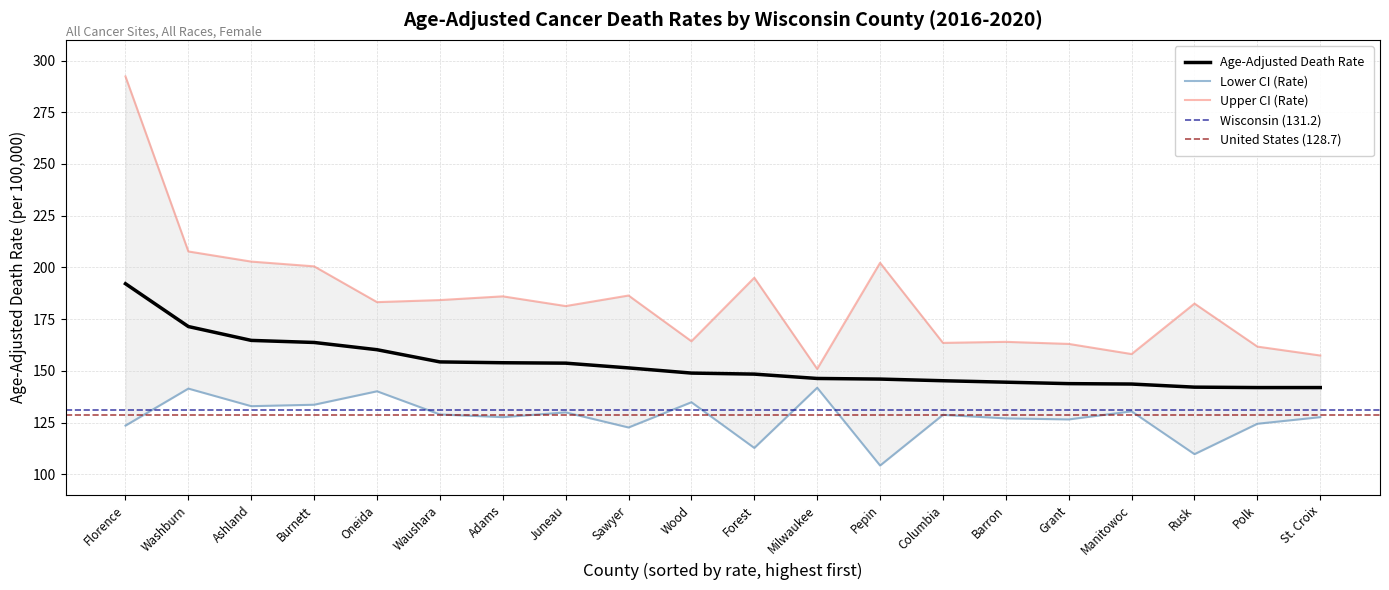

Is it true that Age-Adjusted Death Rate equals 220.1 at Ashland?

False